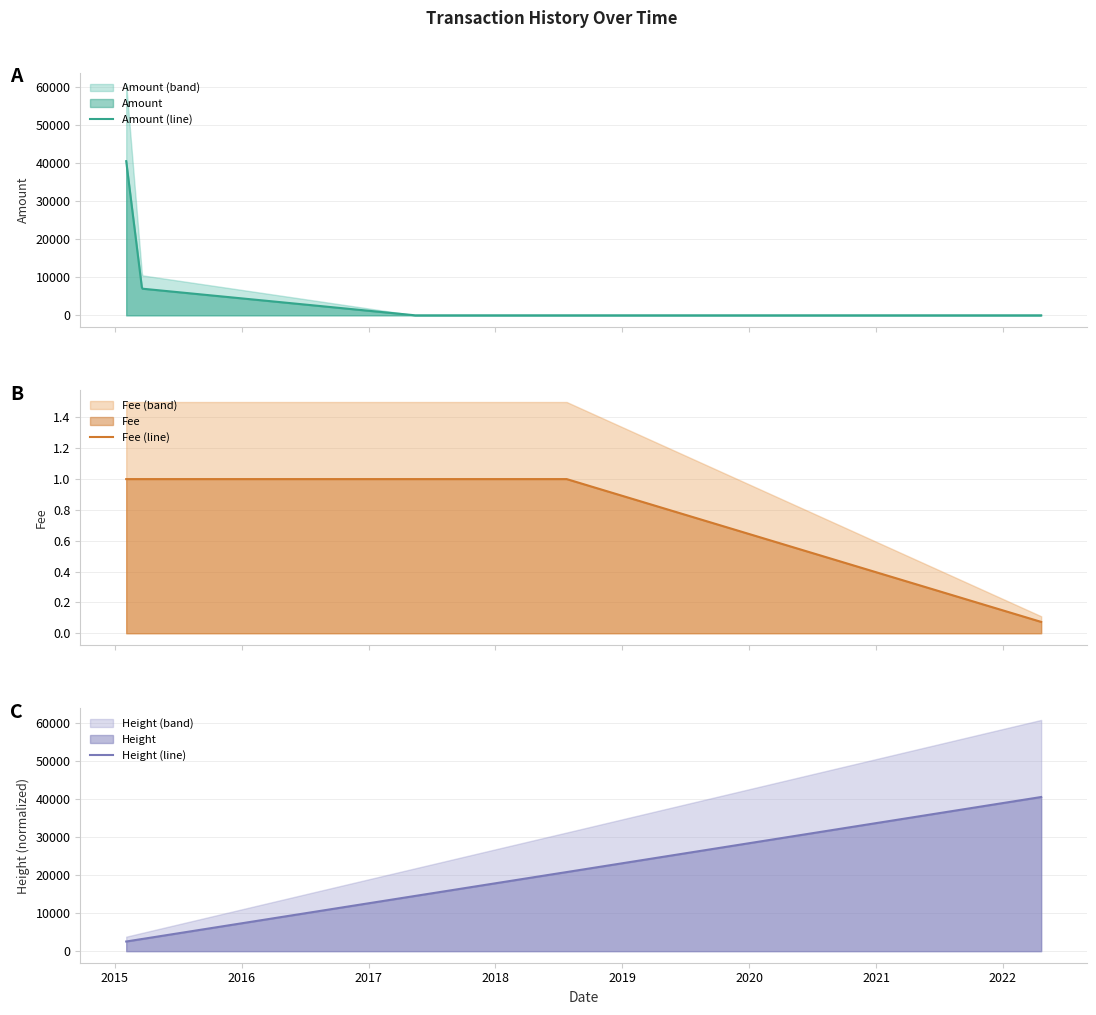

How many intersections are there between Amount (line) and Height (line)?

1